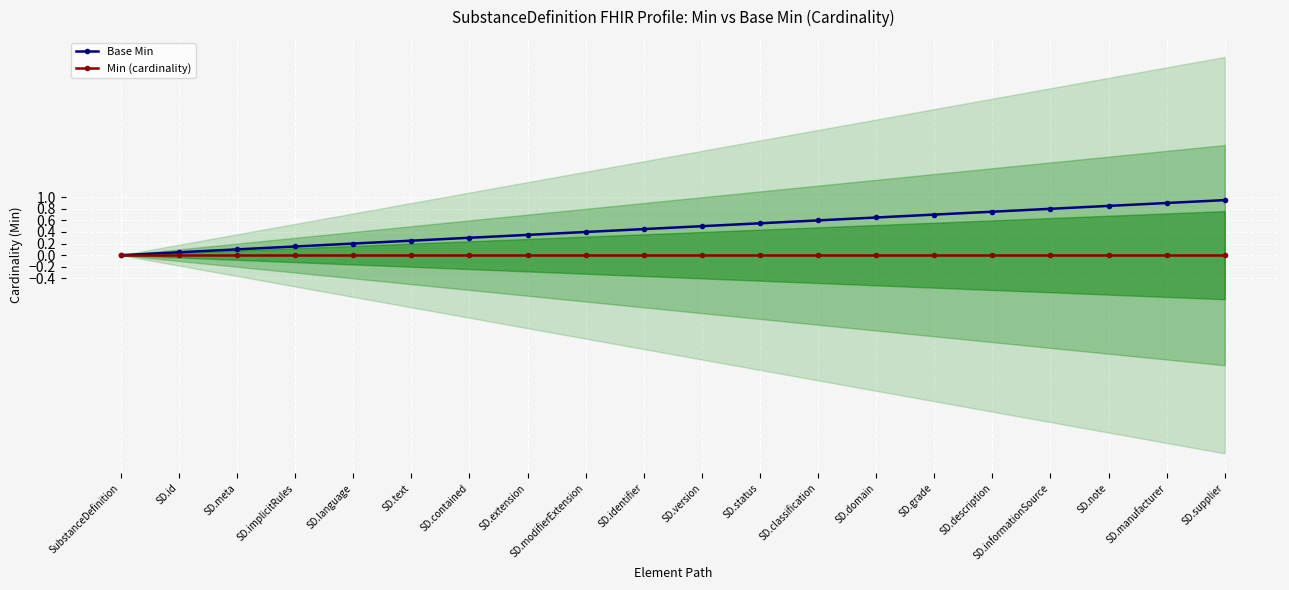

True or false: Base Min has a value of 0.4 at SubstanceDefinition.

False